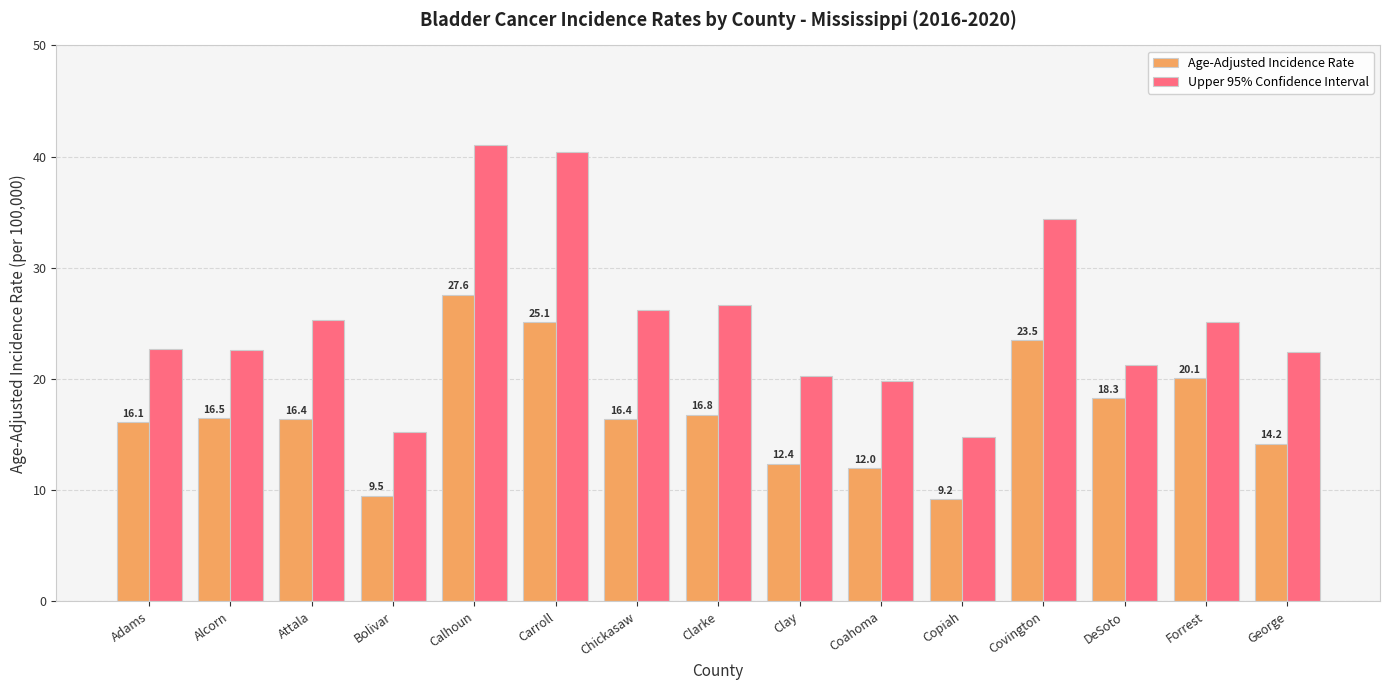

Is the value of Age-Adjusted Incidence Rate at Clarke greater than the value of Upper 95% Confidence Interval at Chickasaw?

No